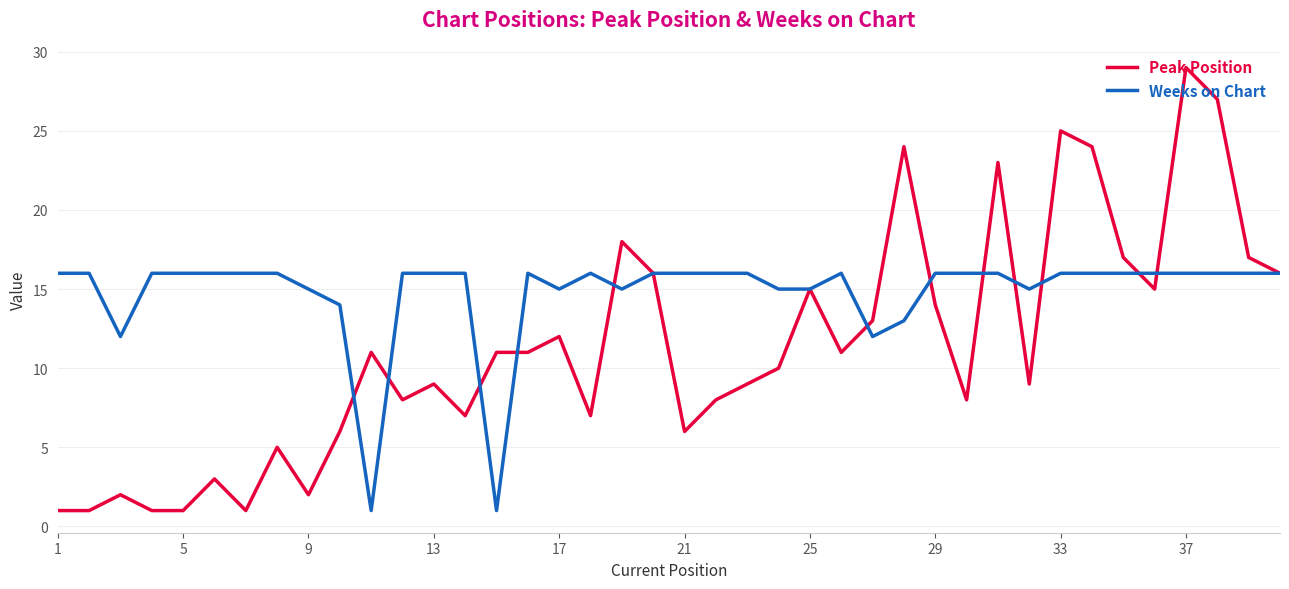

Which series has the largest total across all categories?

Weeks on Chart